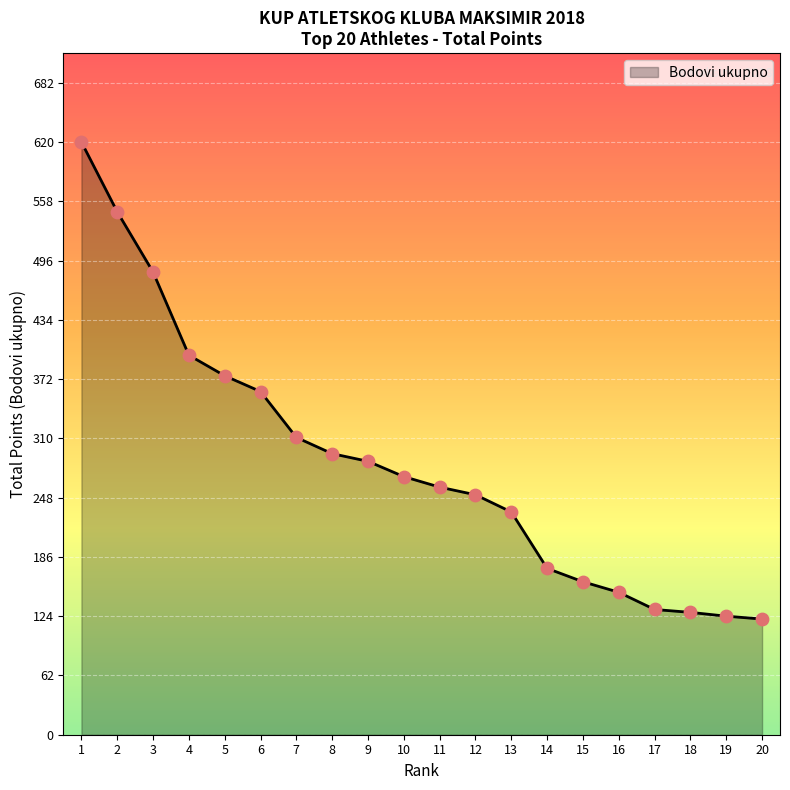

What is the ratio of the value at 12 to the value at 4?

0.6